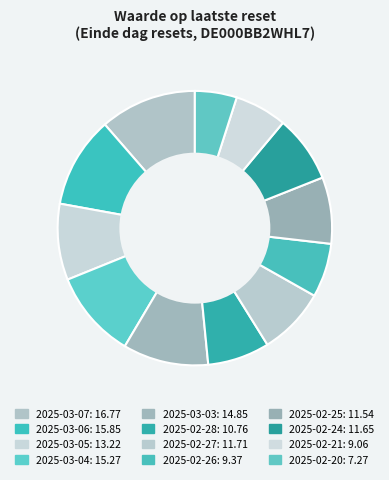

How many segments does this pie chart have?

12